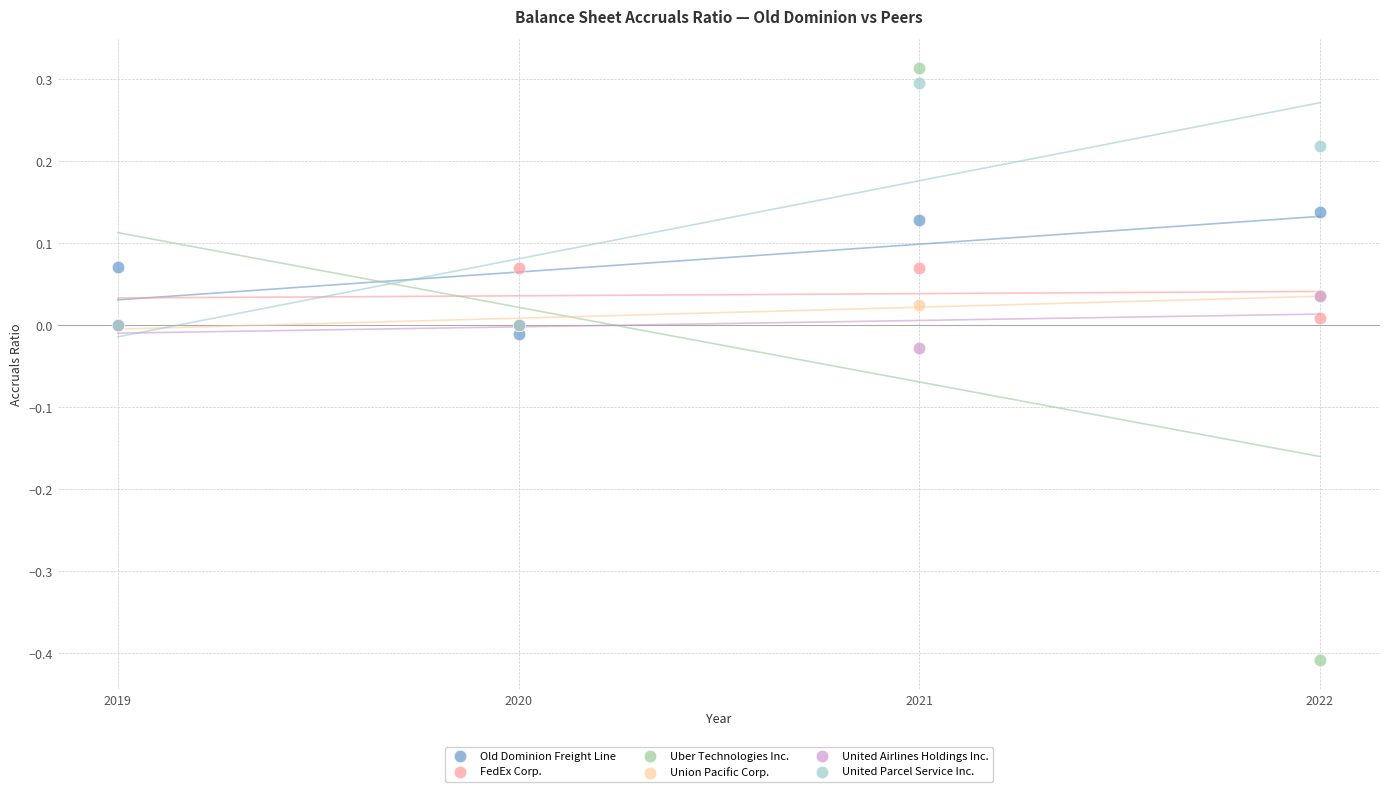

Which series contains the highest Y value?

Uber Technologies Inc.